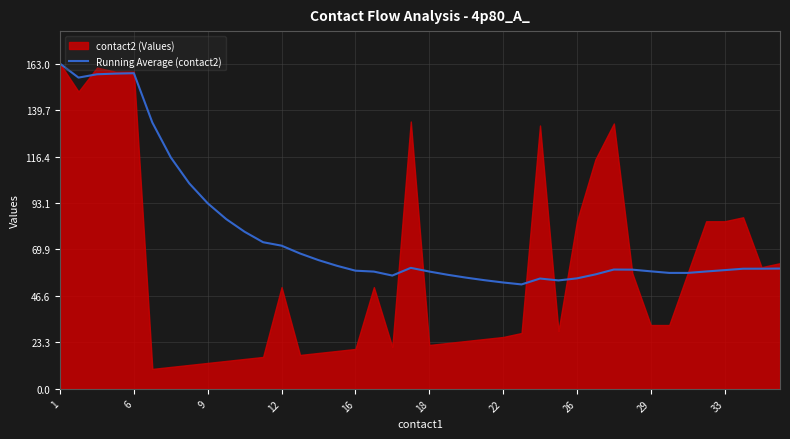

True or false: the data shows 25.7 at 10.

False